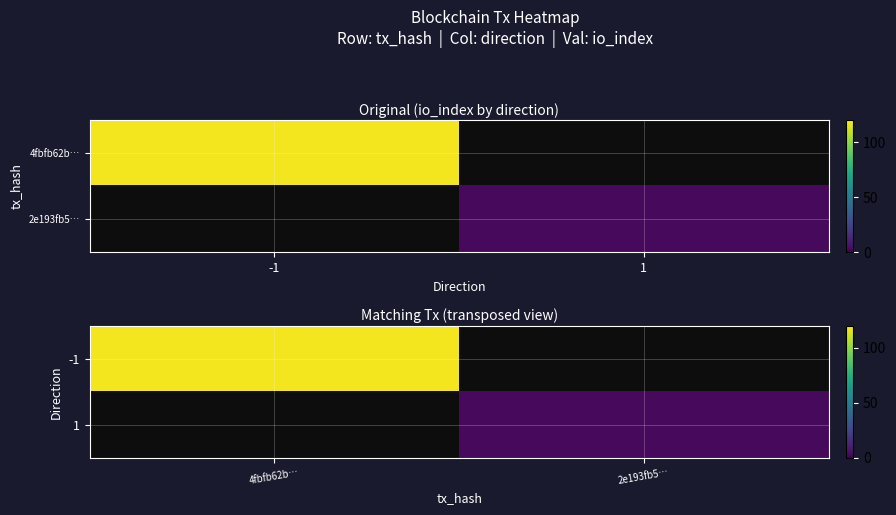

At which label does -1 reach its peak?

4fbfb62b…